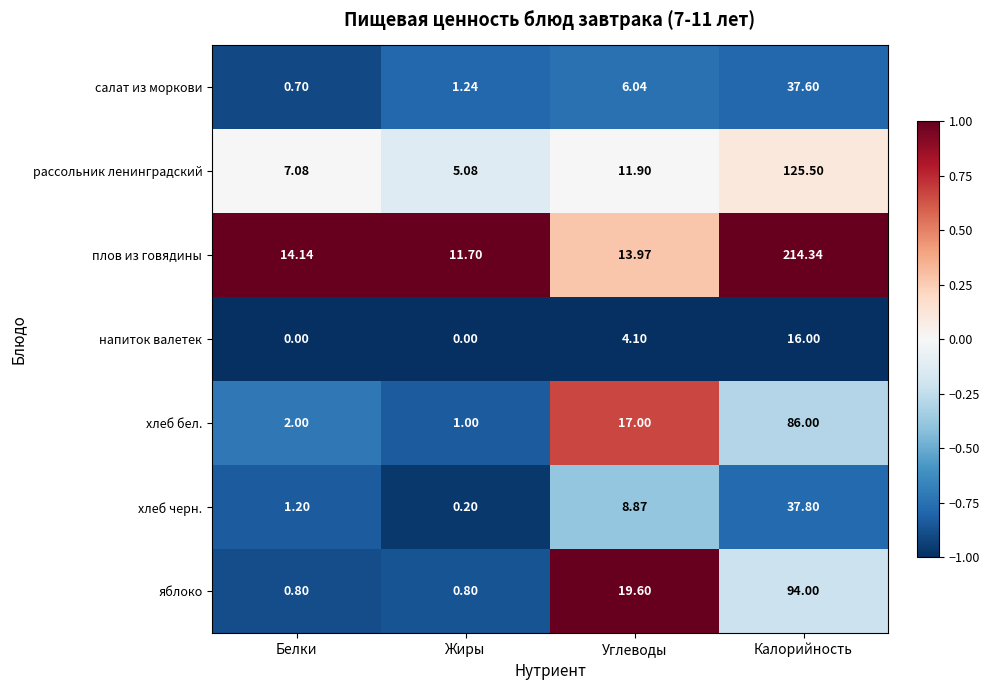

Count the number of categories in the chart.

4